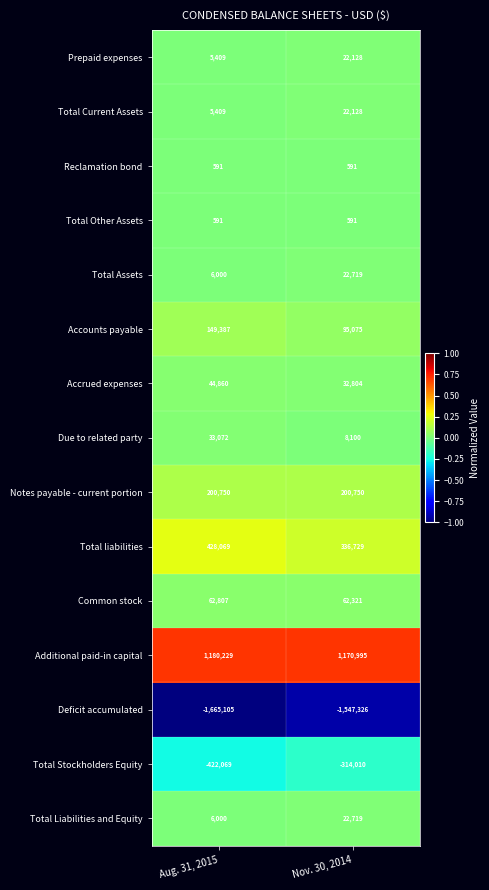

Rank the categories by Total Current Assets value from lowest to highest.

Aug. 31, 2015, Nov. 30, 2014